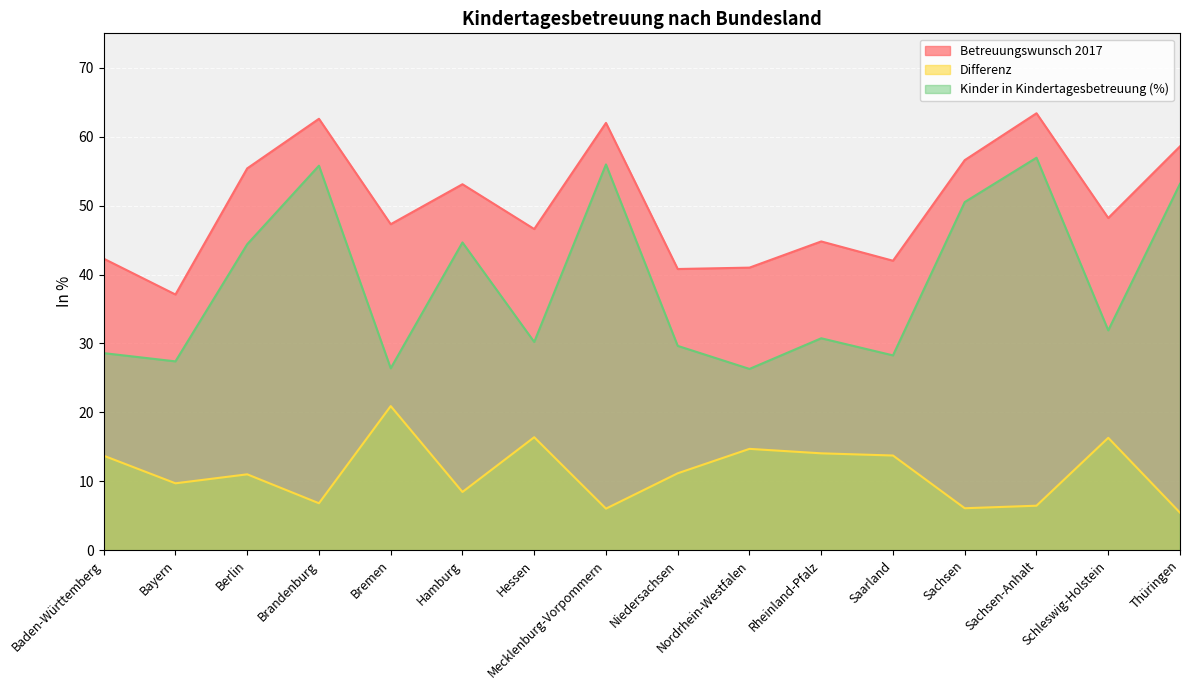

Which series has the largest total across all categories?

Betreuungswunsch 2017